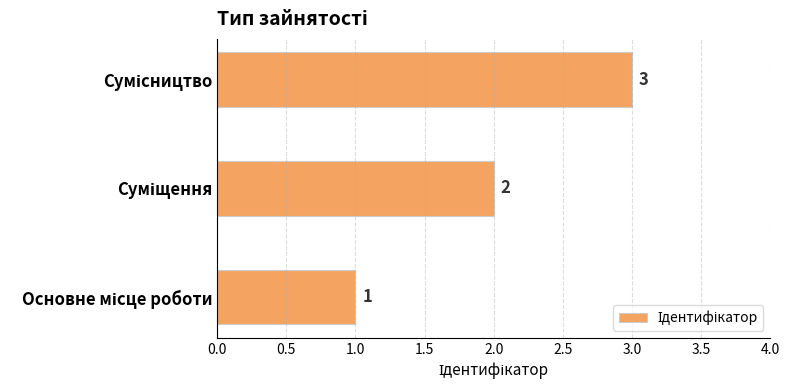

What is the maximum value shown in the chart?

3